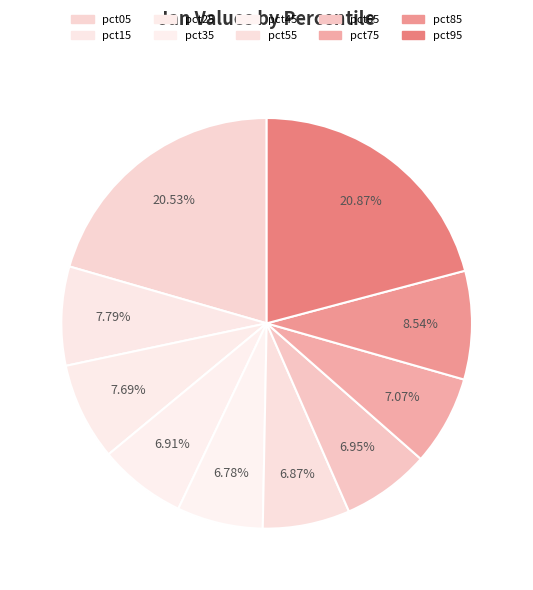

Is the sum of pct55 and pct65 greater than half?

No